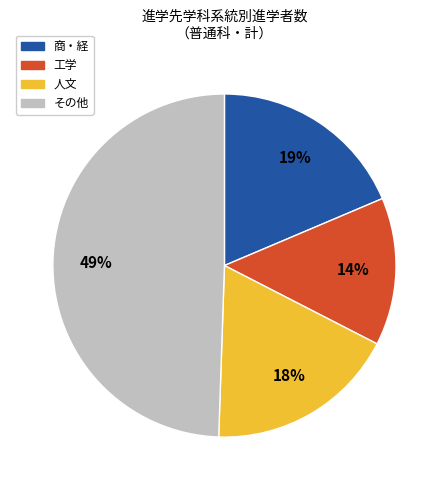

Does その他 represent more than half of the total?

No